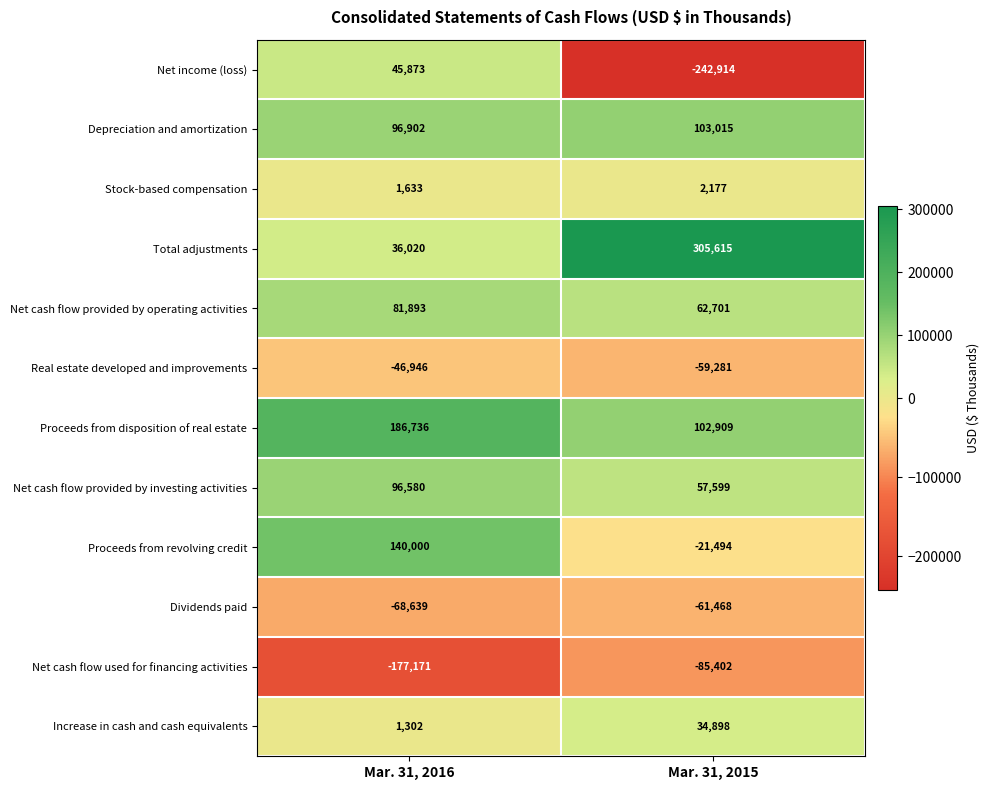

Reading left to right, list all the values displayed in this chart.

Net income (loss): 45873	-242914
Depreciation and amortization: 96902	103015
Stock-based compensation: 1633	2177
Total adjustments: 36020	305615
Net cash flow provided by operating activities: 81893	62701
Real estate developed and improvements: -46946	-59281
Proceeds from disposition of real estate: 186736	102909
Net cash flow provided by investing activities: 96580	57599
Proceeds from revolving credit: 140000	-21494
Dividends paid: -68639	-61468
Net cash flow used for financing activities: -177171	-85402
Increase in cash and cash equivalents: 1302	34898